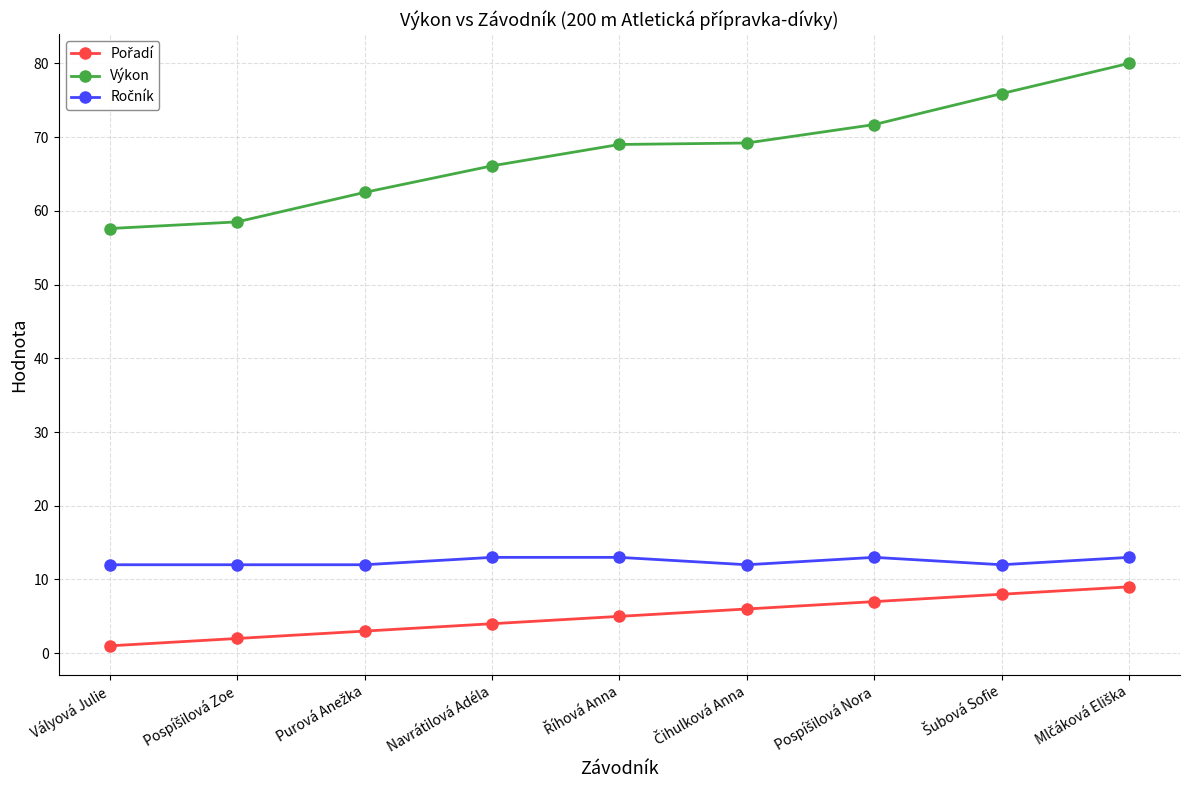

What is the total value across all series at Navrátilová Adéla?

83.1